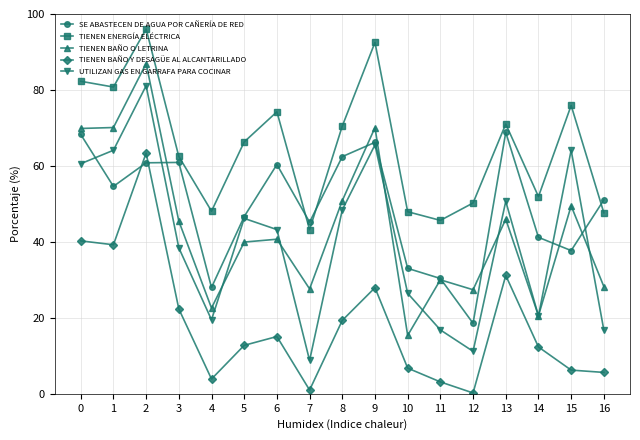

The value of SE ABASTECEN DE AGUA POR CAÑERÍA DE RED at 13 is 104.4. True or false?

False